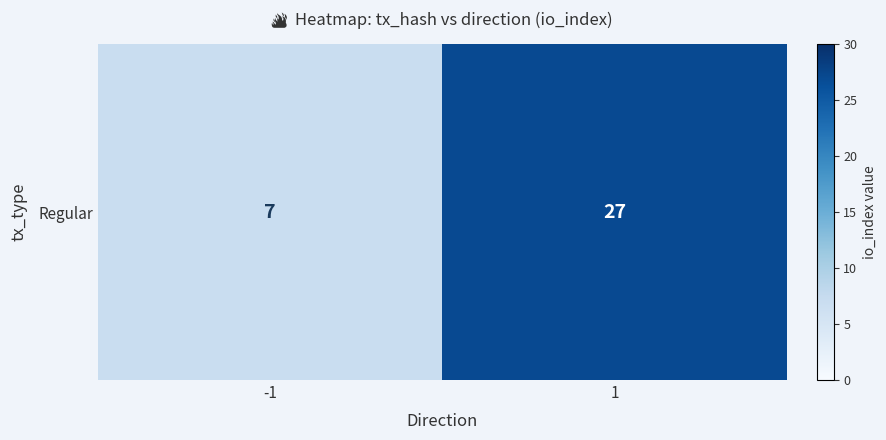

Rank the categories by value from highest to lowest.

1, -1